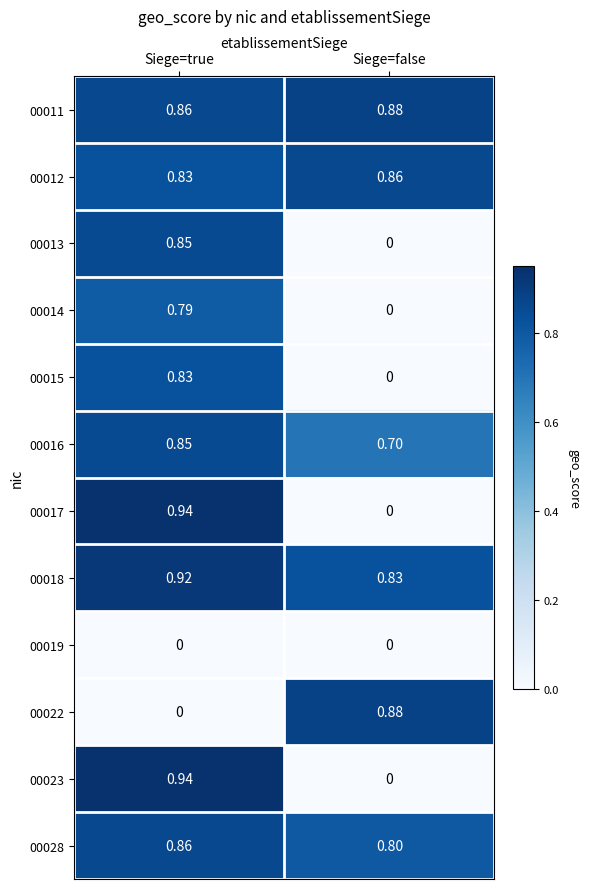

At which category is the sum across all series the highest?

Siege=true